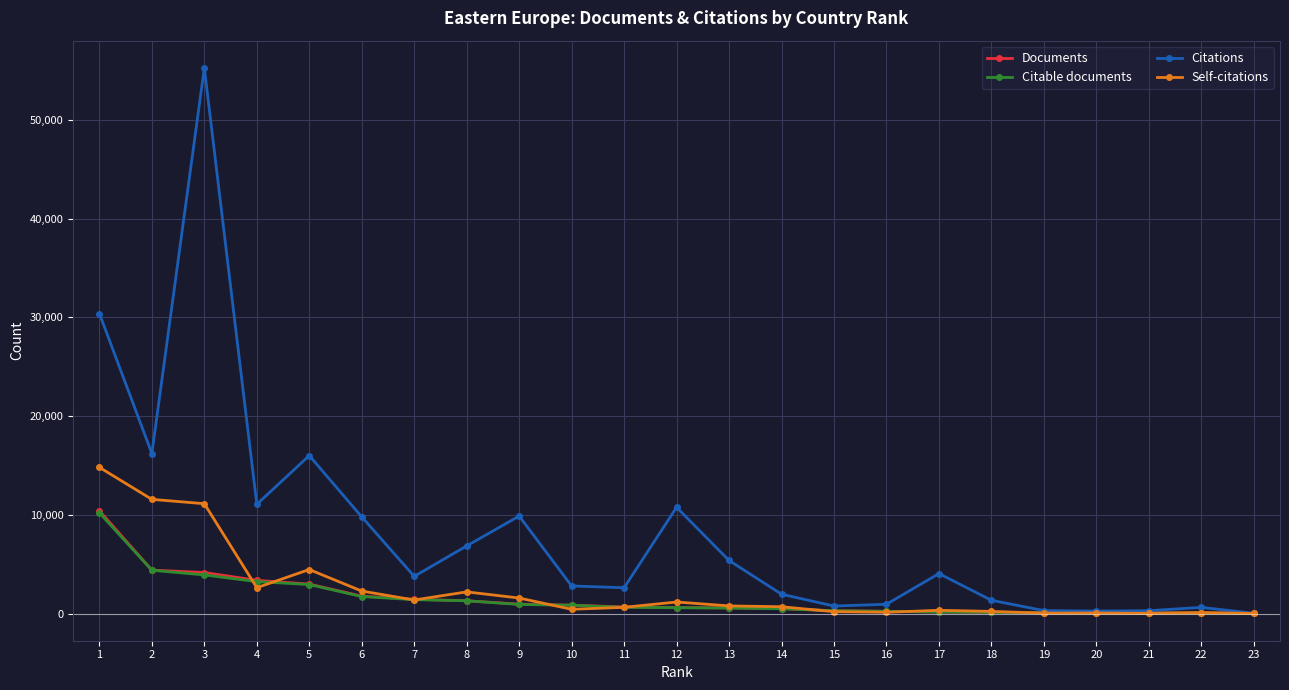

What is the value of the Citable documents point at the 21st from the left?

62